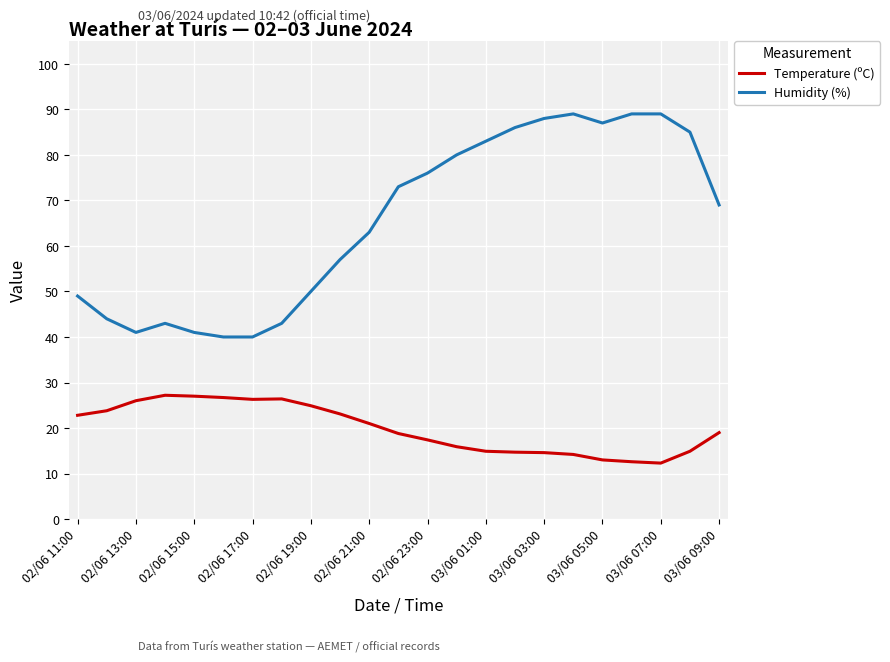

What is the minimum value shown in the chart?

12.3